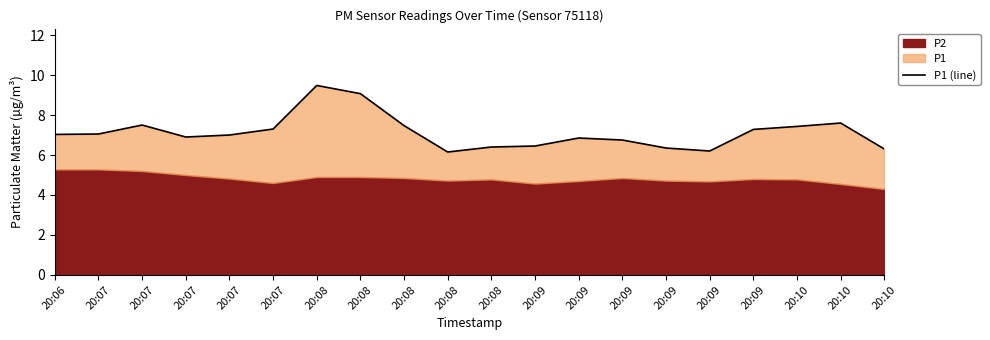

True or false: the data has more than 0 interior local peaks.

True